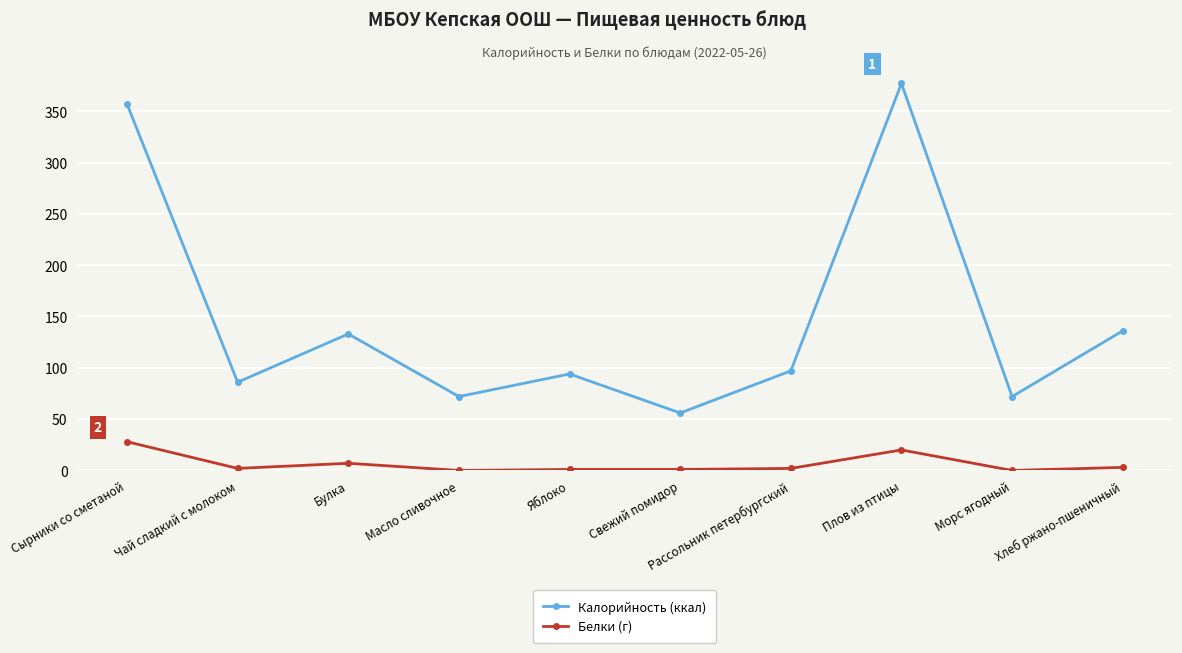

Which series changed the most between Масло сливочное and Рассольник петербургский?

Калорийность (ккал)